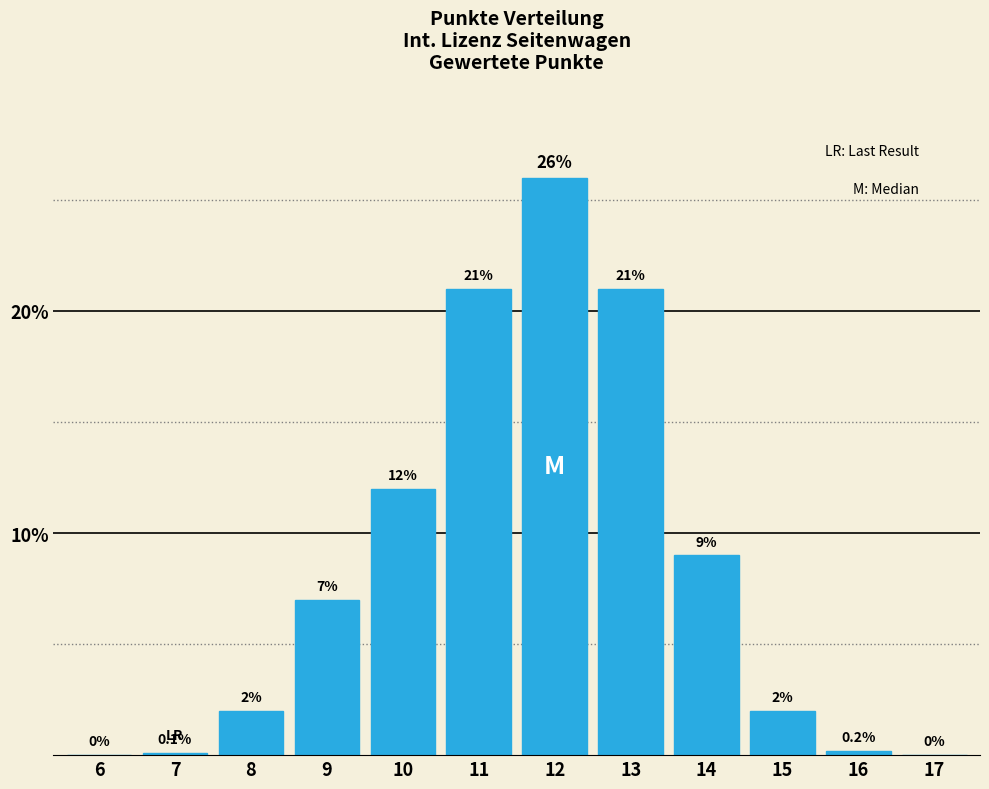

Reading left to right, what are all the values shown in this chart?

6=0.0	7=0.1	8=2.0	9=7.0	10=12.0	11=21.0	12=26.0	13=21.0	14=9.0	15=2.0	16=0.2	17=0.0